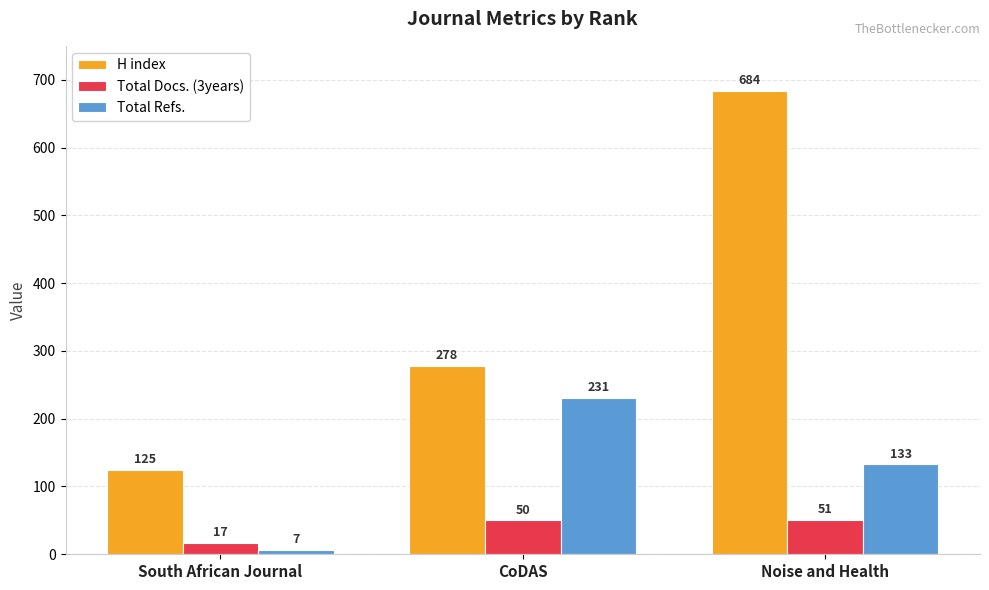

What is the highest value of the Total Docs. (3years) series?

51